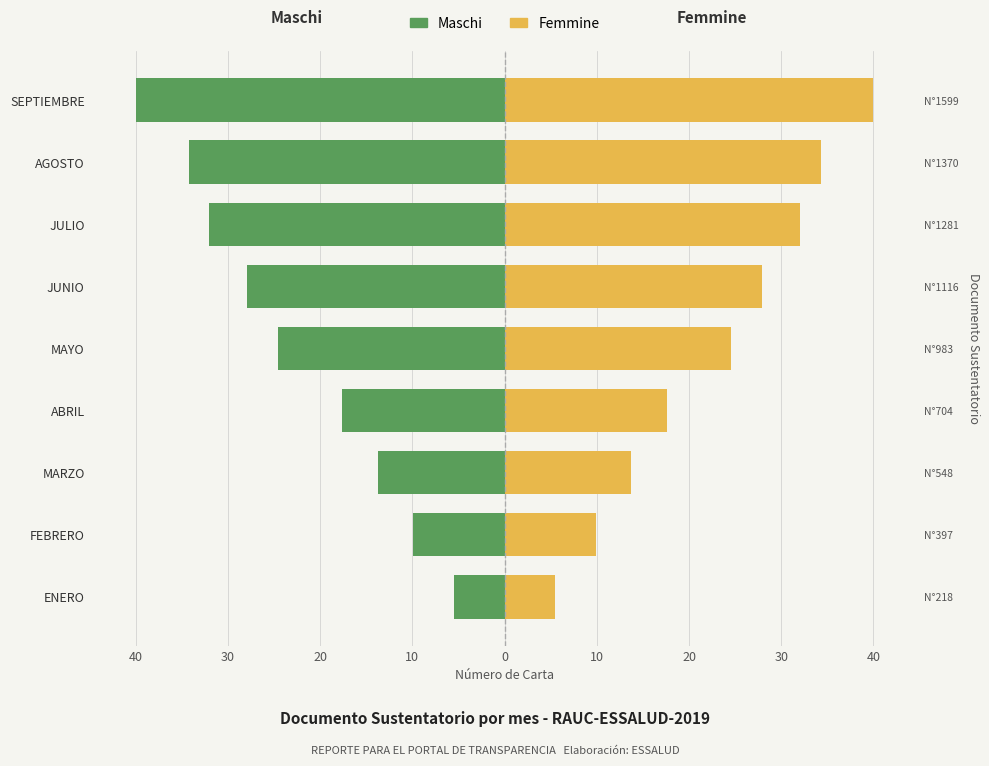

Is it true that Maschi equals -40.0 at SEPTIEMBRE?

True